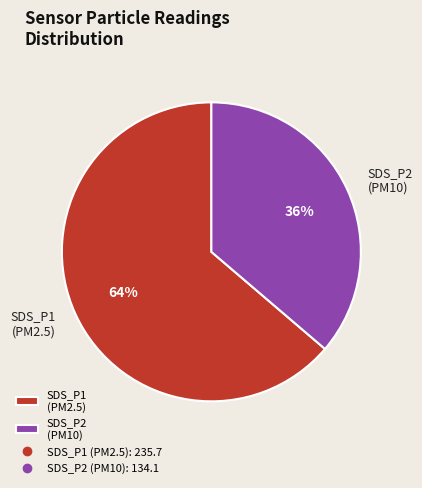

Between SDS_P2 (PM10) and SDS_P1 (PM2.5), which is larger?

SDS_P1 (PM2.5)